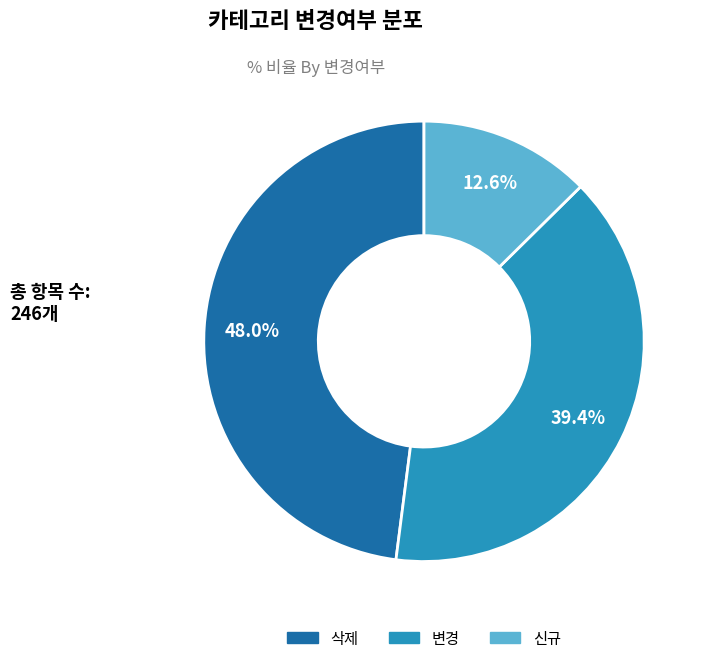

What is the ratio of the value at 신규 to the value at 삭제?

0.3